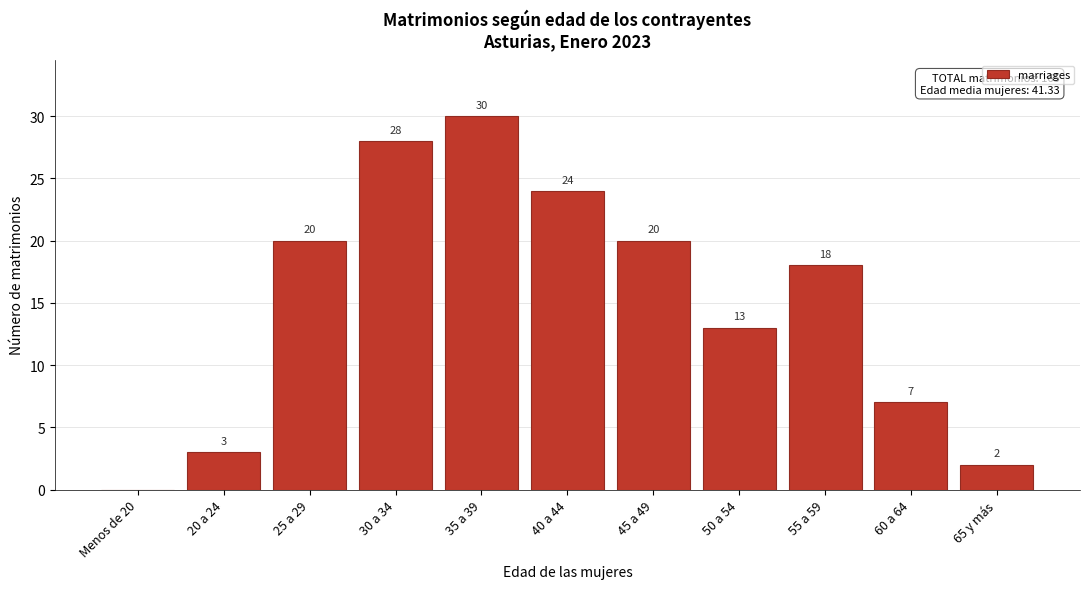

Reading left to right, what are all the values shown in this chart?

Menos de 20=0	20 a 24=3	25 a 29=20	30 a 34=28	35 a 39=30	40 a 44=24	45 a 49=20	50 a 54=13	55 a 59=18	60 a 64=7	65 y más=2